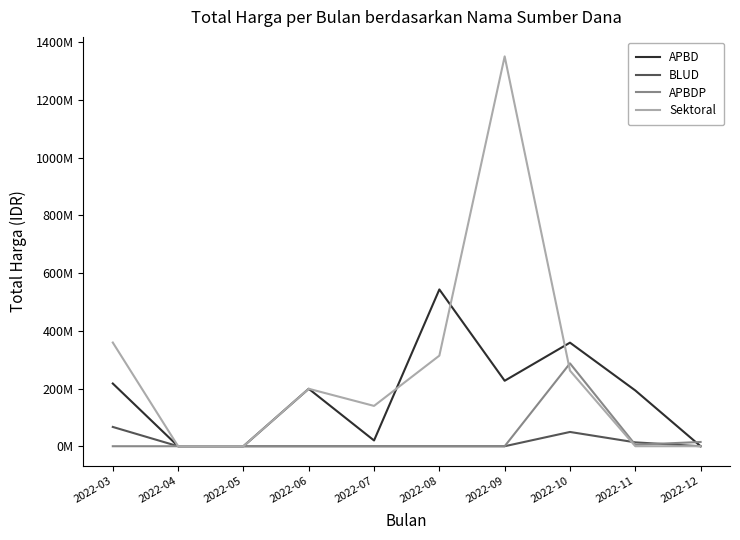

At how many categories does at least one series exceed 359796353?

2